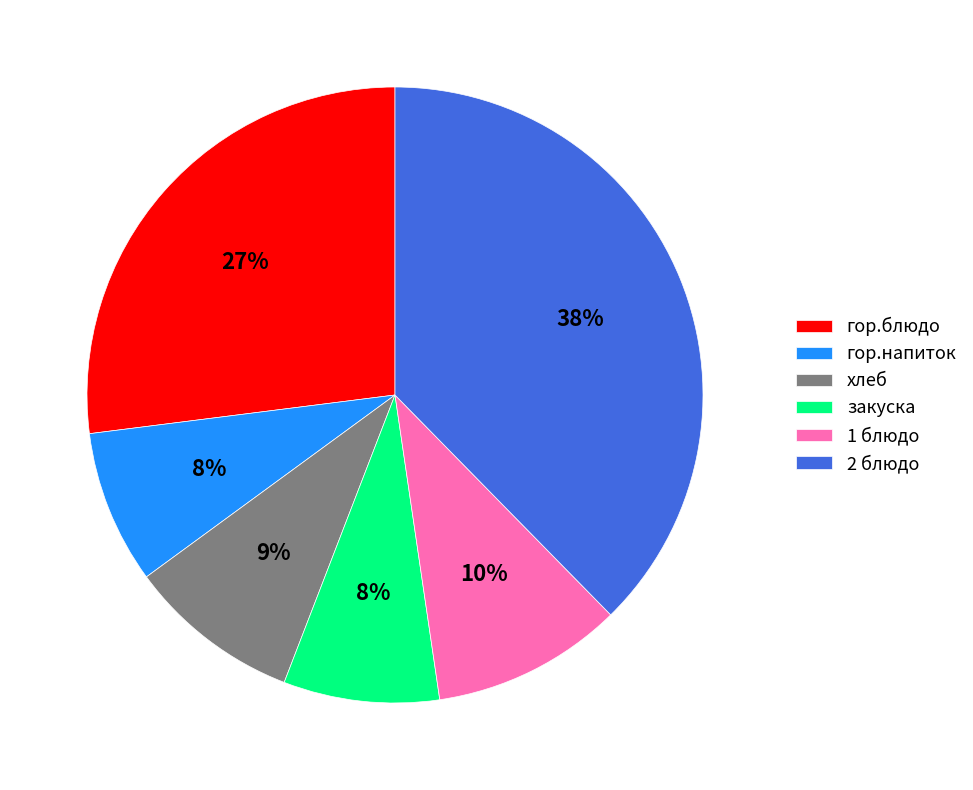

Which slice is the largest?

2 блюдо